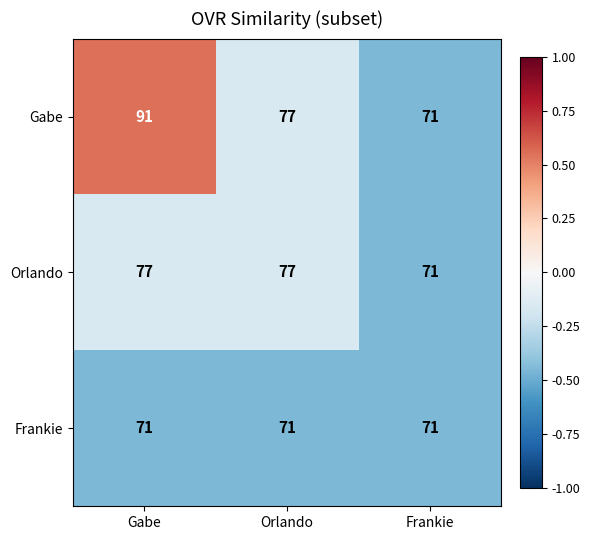

True or false: Orlando has a value of 71 at Frankie.

True